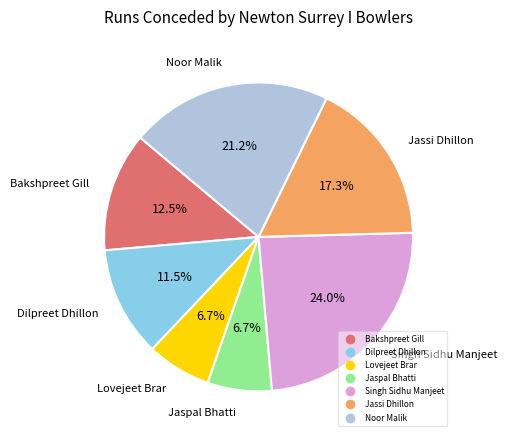

Which has a higher value, Jaspal Bhatti or Dilpreet Dhillon?

Dilpreet Dhillon